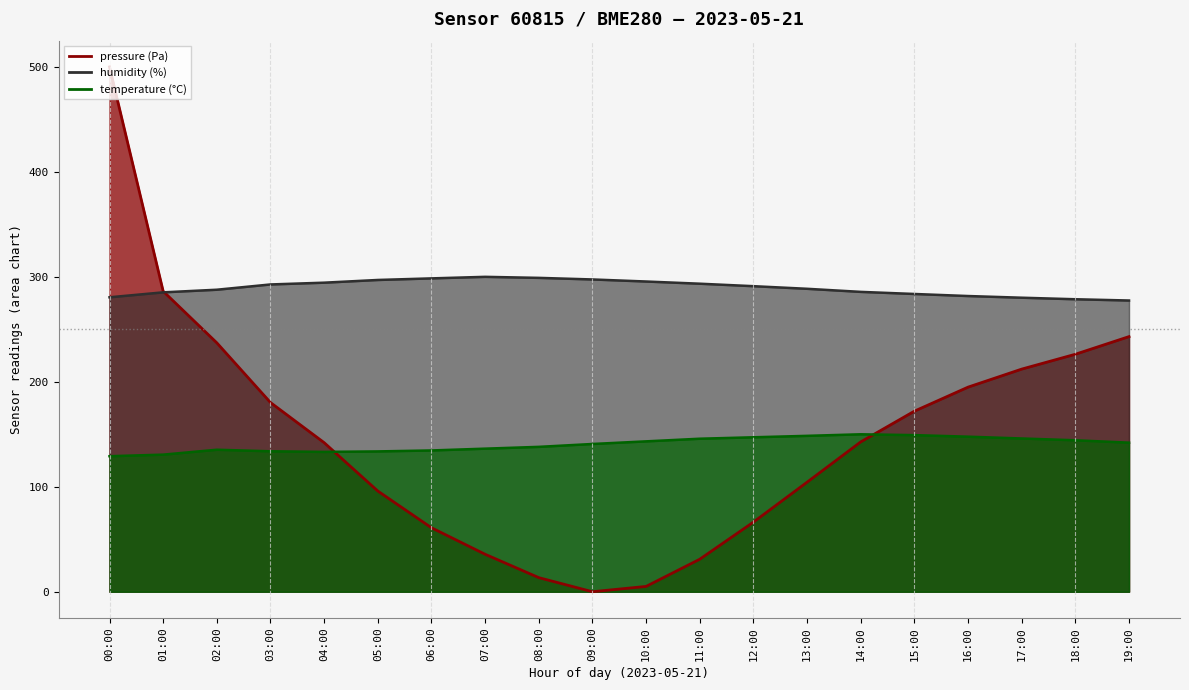

What is the maximum value shown in the chart?

500.0